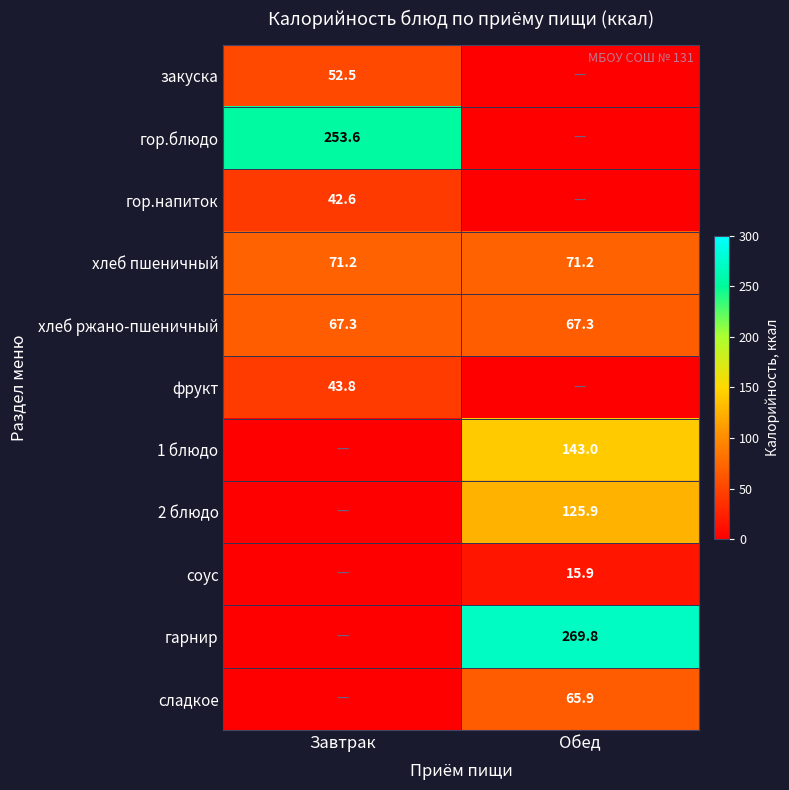

The value of фрукт at Завтрак is 43.8. True or false?

True